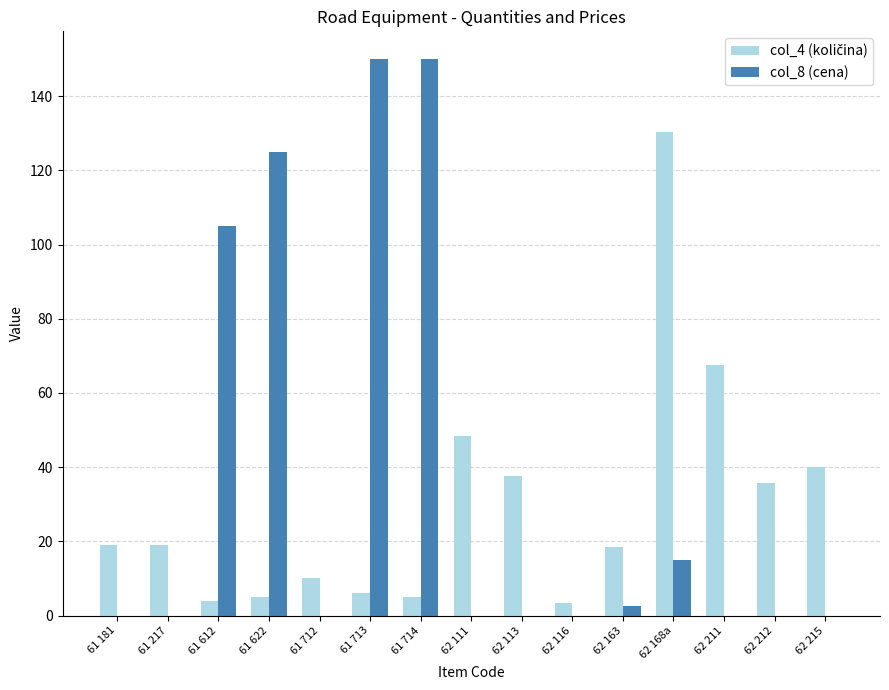

Is it true that col_8 (cena) equals 52.9 at 62 212?

False